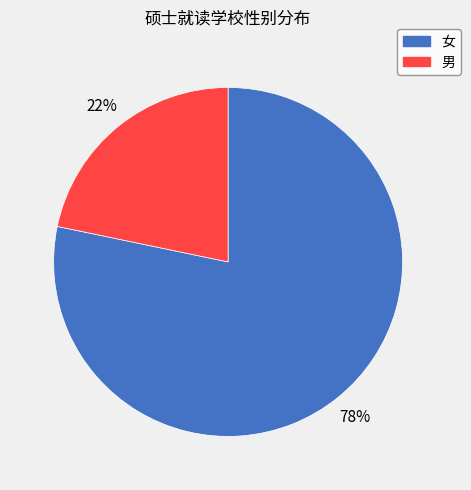

True or false: 男 accounts for 22% of the total.

True